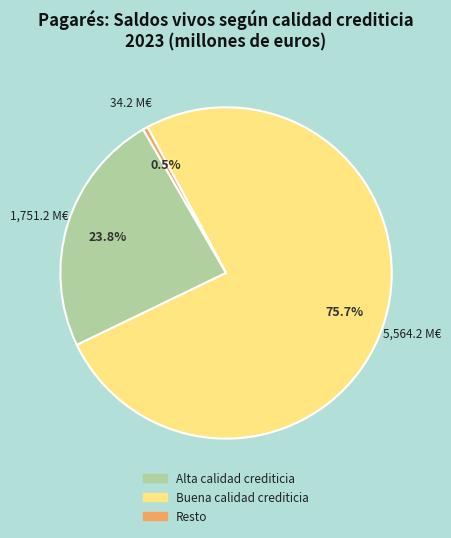

Combined, what portion of the pie is Buena calidad crediticia and Resto?

76.2%